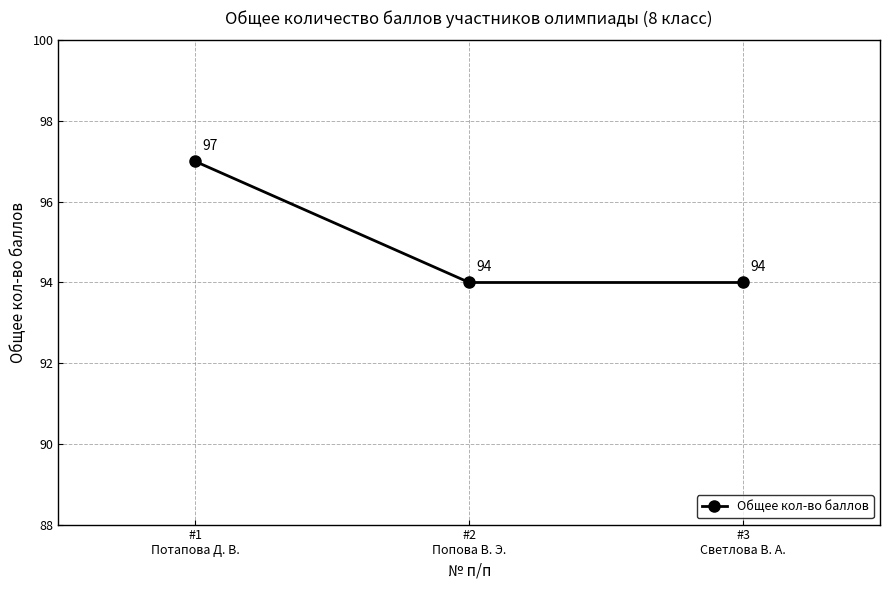

What is the change in value from #1
Потапова Д. В. to #2
Попова В. Э.?

-3